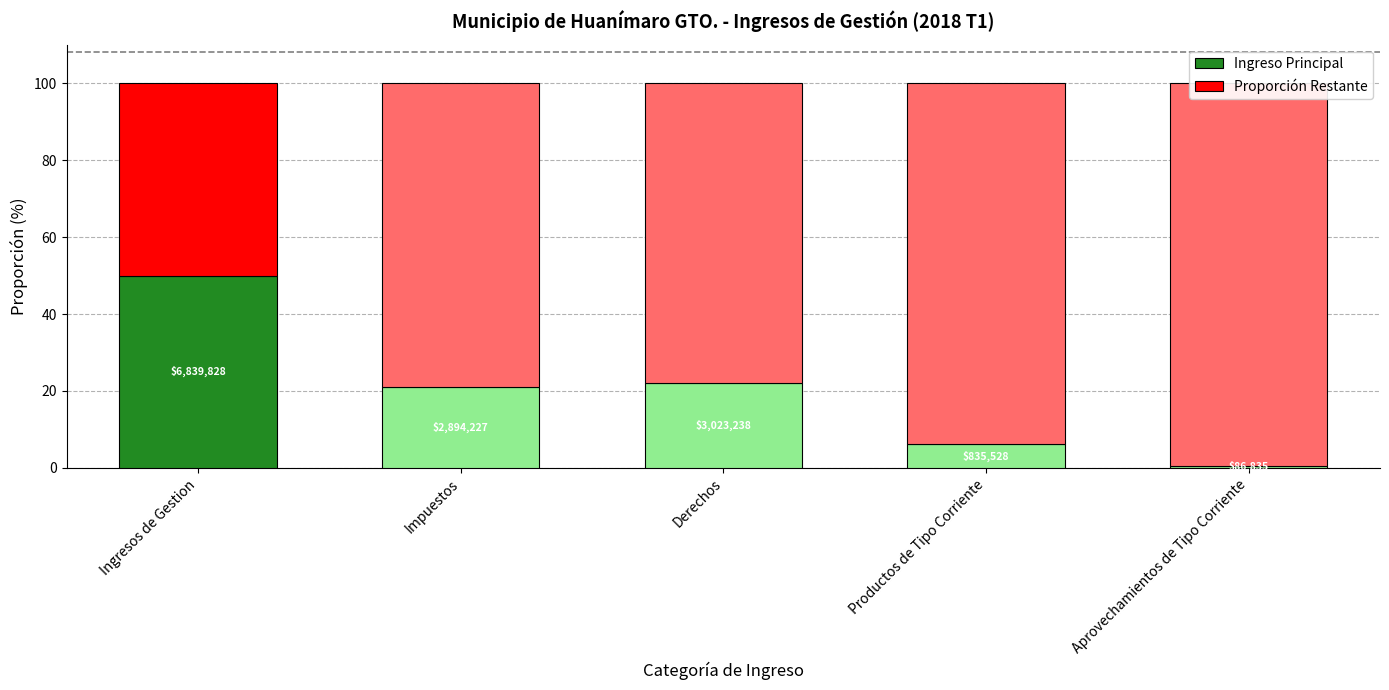

What is the label of the 5th bar from the left?

Aprovechamientos de Tipo Corriente